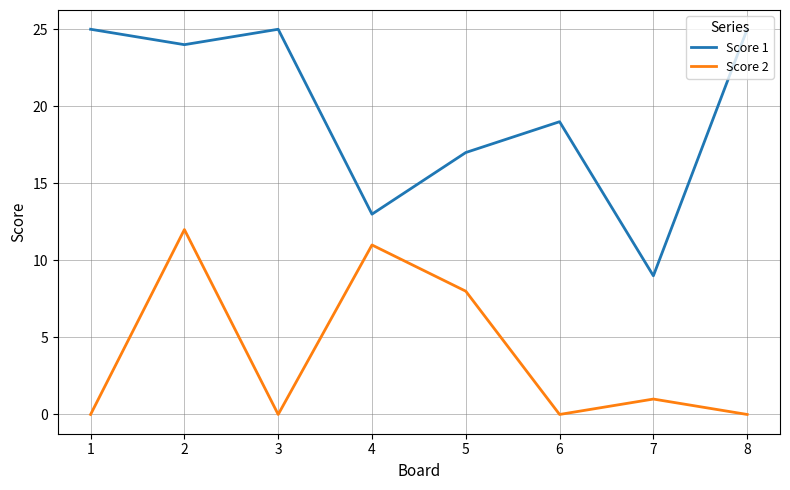

Which series has the widest spread of values?

Score 1